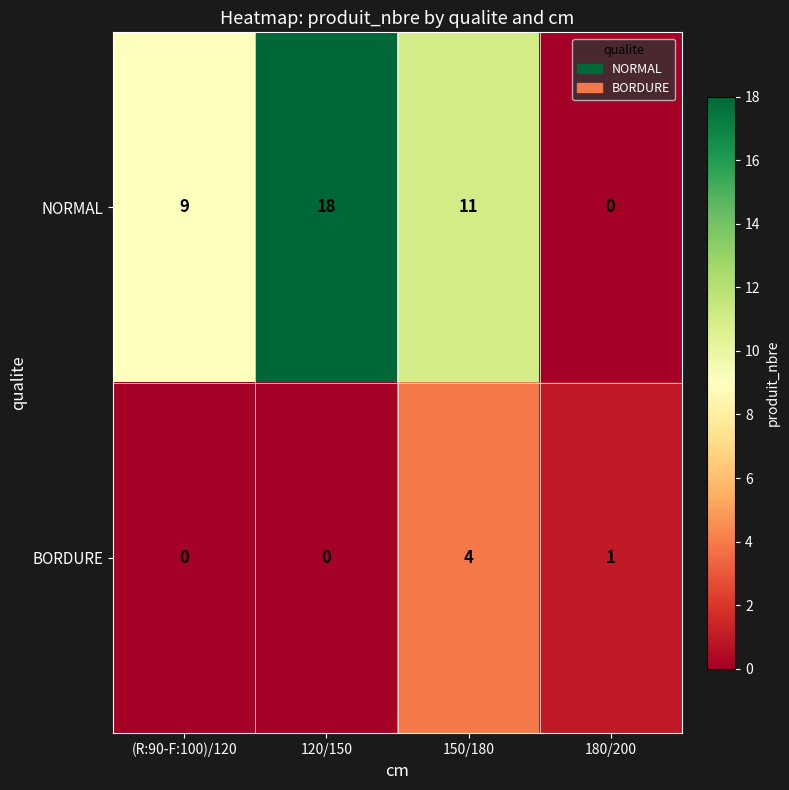

Reading left to right, list all the values displayed in this chart.

NORMAL: 9	18	11	0
BORDURE: 0	0	4	1